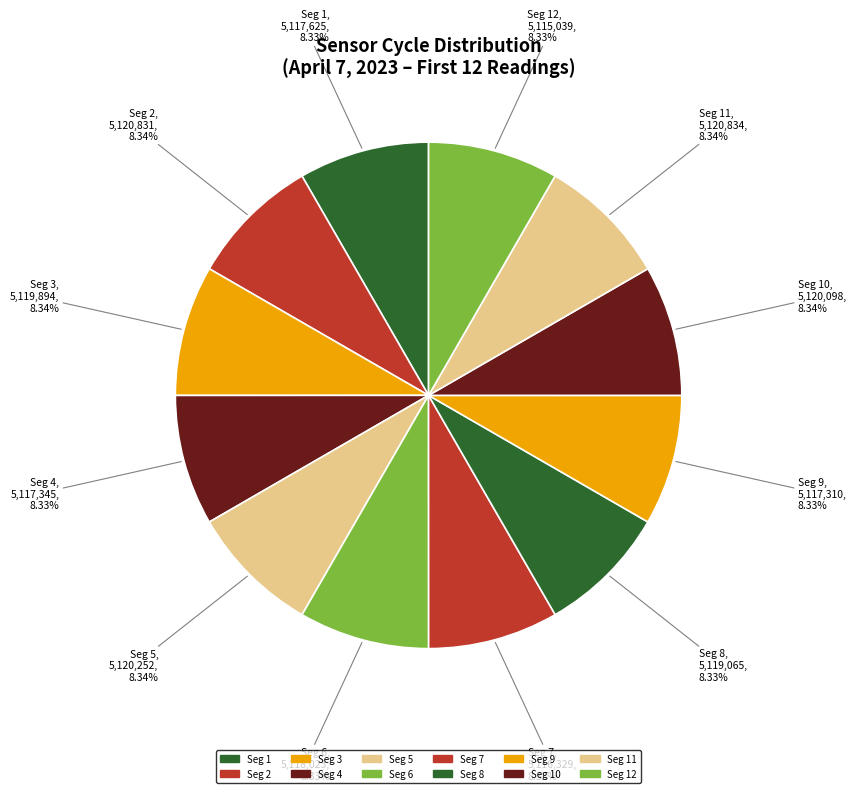

Do Seg 12 and Seg 8 together represent more than half of the pie?

No